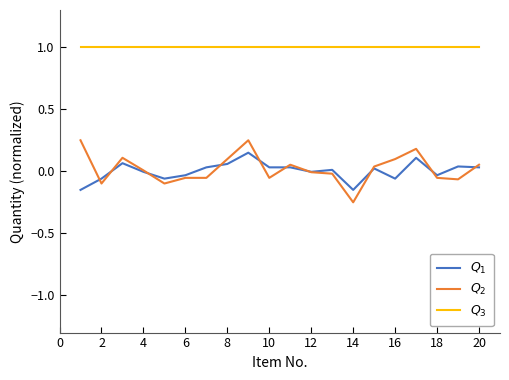

What is the greatest value displayed?

1.0